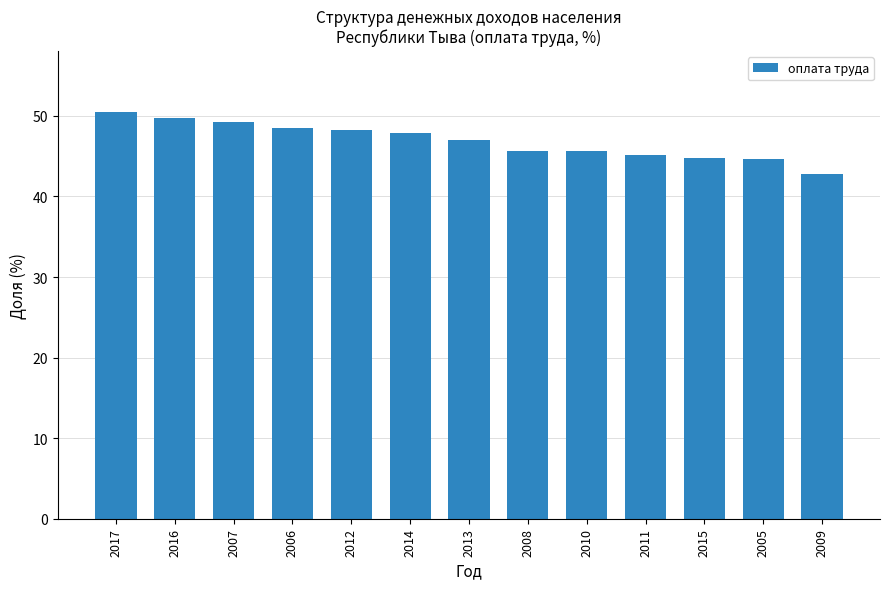

What is the ratio of the value at 2011 to the value at 2017?

0.9